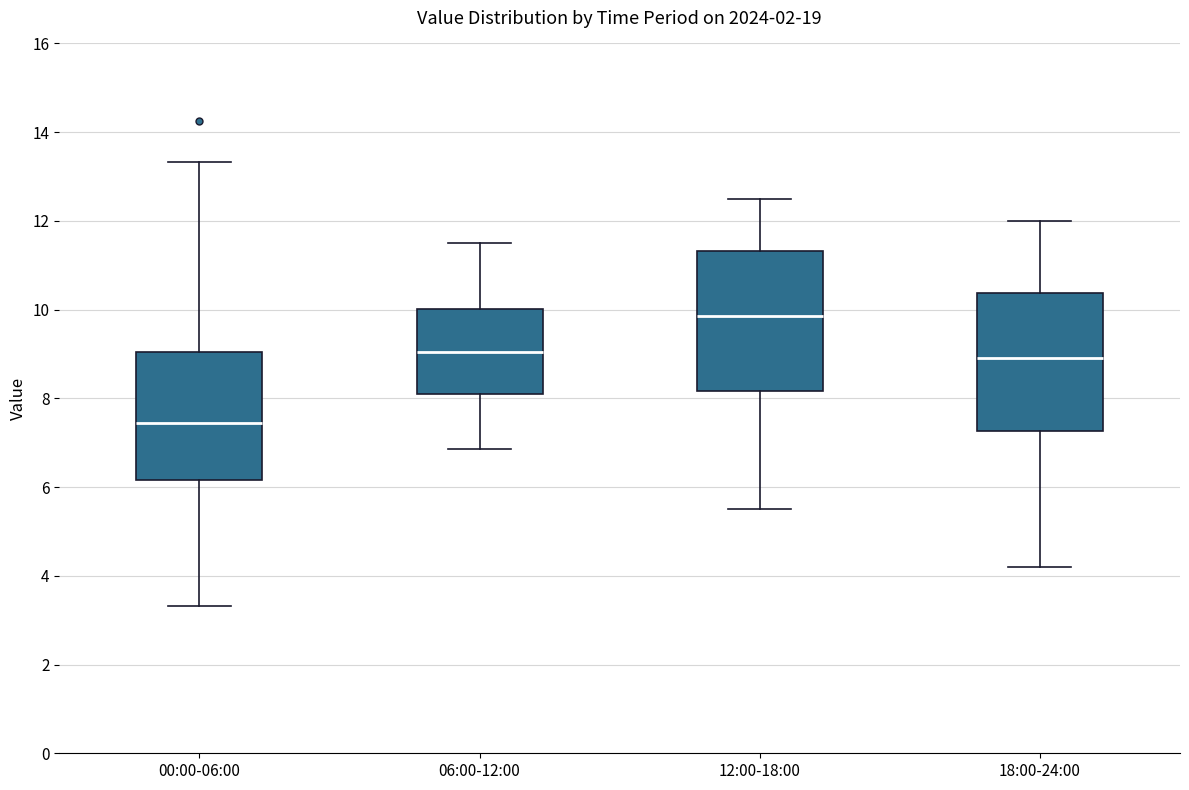

Which box's median line is the highest?

12:00-18:00